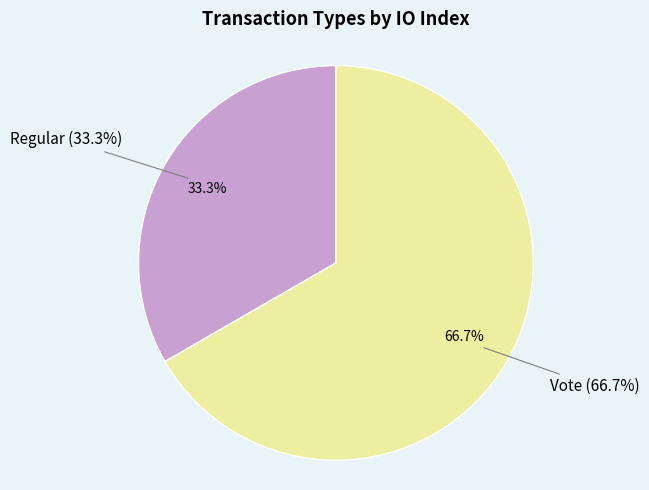

To the nearest percent, what percentage of the pie is Regular?

33%